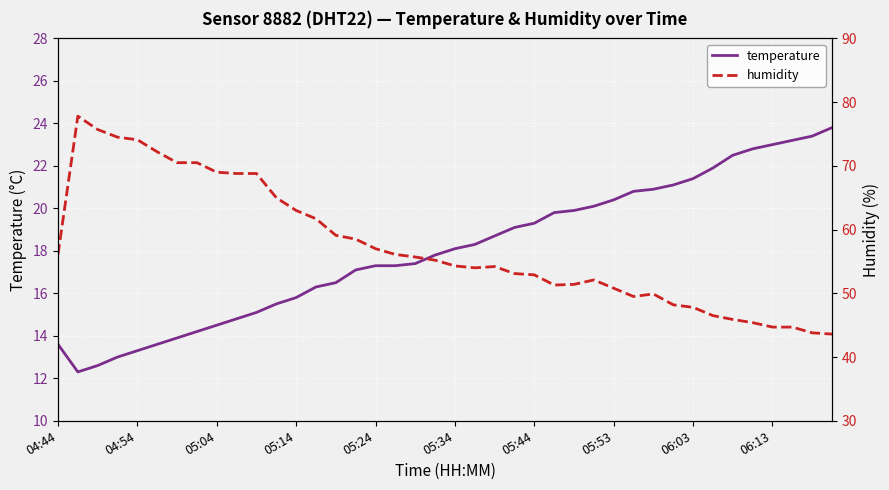

Rank the series by their average value, from highest to lowest.

humidity, temperature